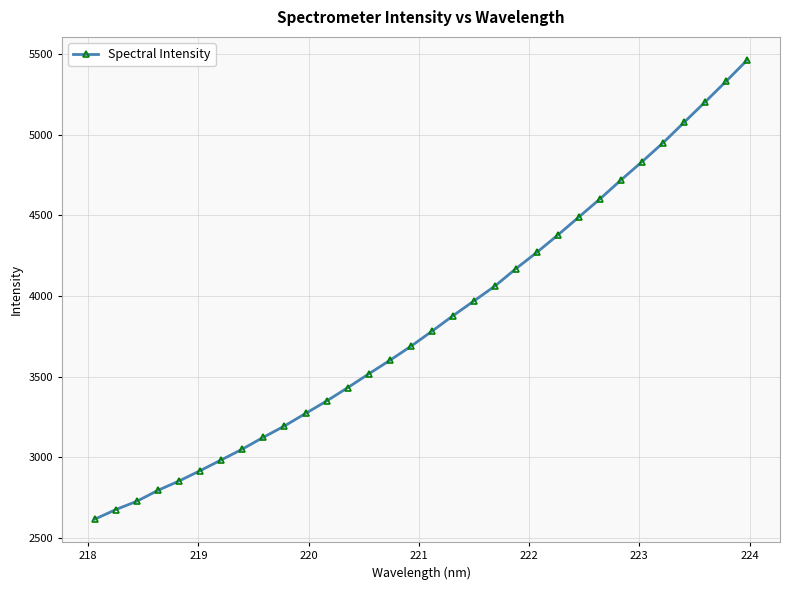

What is the value of the 14th point from the left?

3517.8